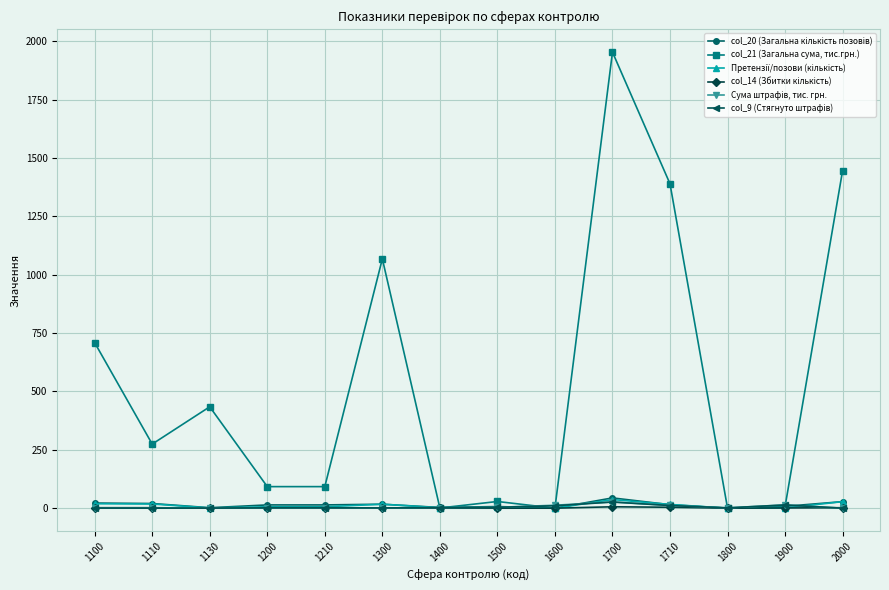

At which category does col_21 (Загальна сума, тис.грн.) reach its first local valley?

1110